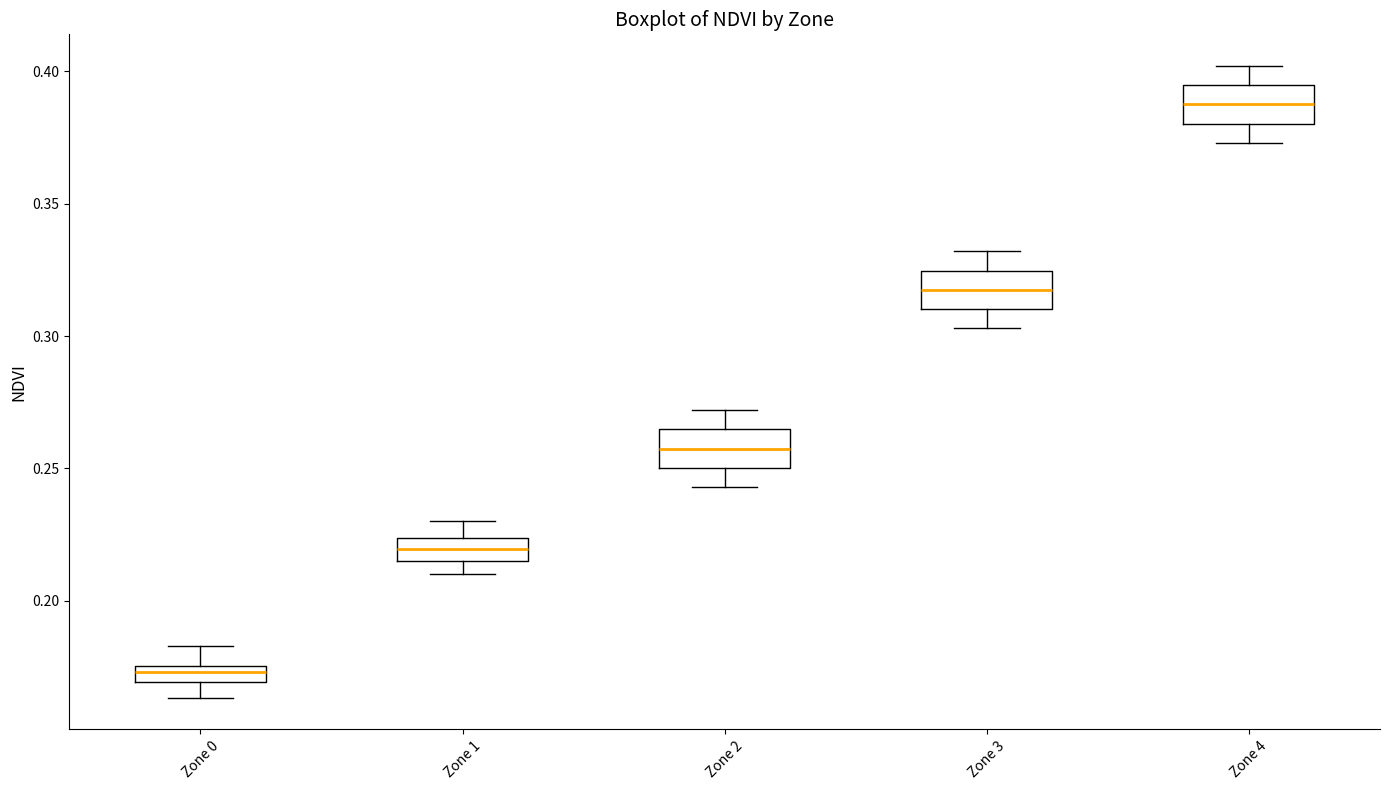

Where does the lower whisker of the box for Zone 2 end on the y-axis? The values are not printed on the chart, so give them approximately, as read against the axis.

0.245